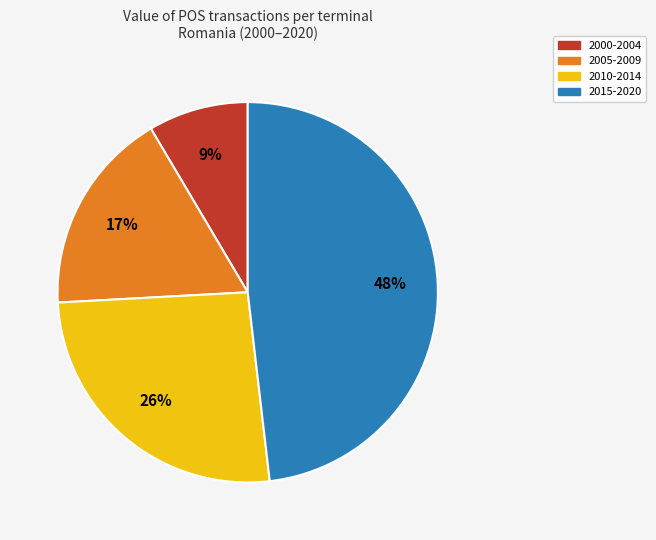

Does any single category account for the majority?

No